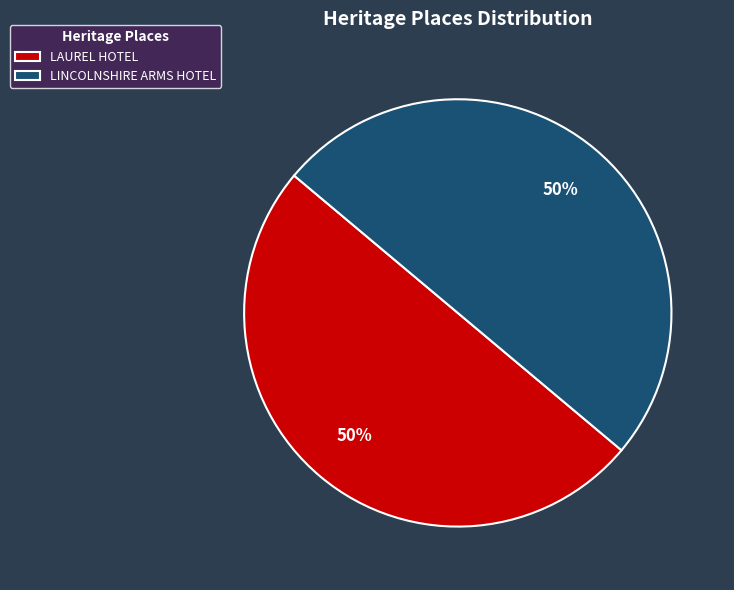

To the nearest percent, what portion does LAUREL HOTEL represent?

50%